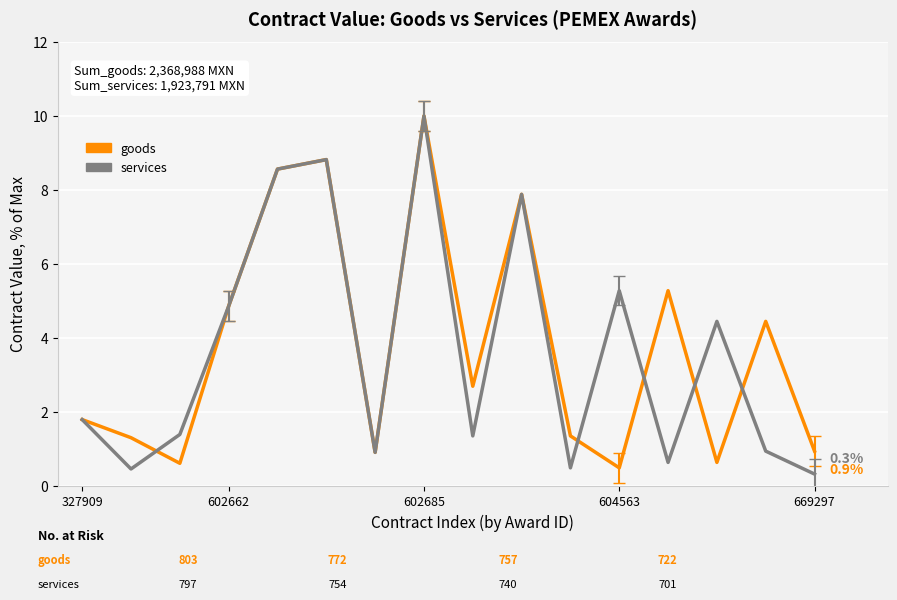

What is the greatest value displayed?

10.0